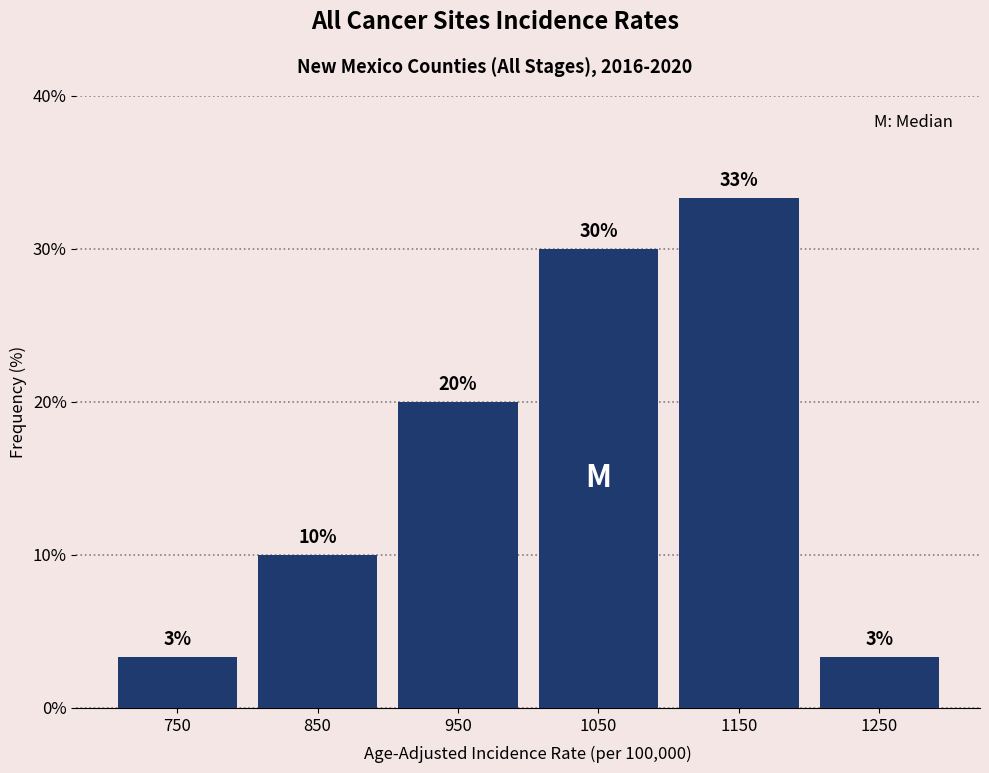

Over which range of the x-axis is the bar tallest?

1100 to 1200